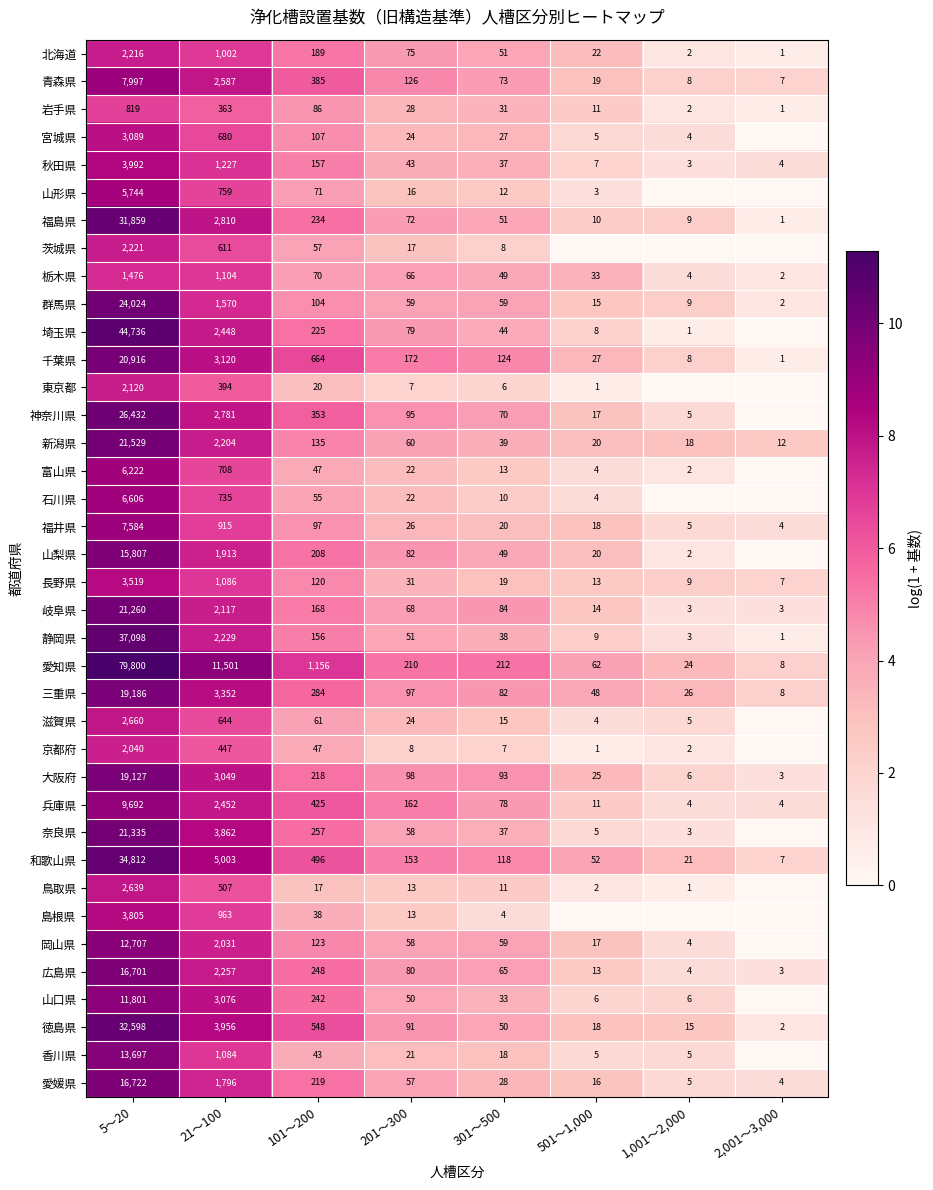

What is the spread (max minus min) of values at 301～500?

208